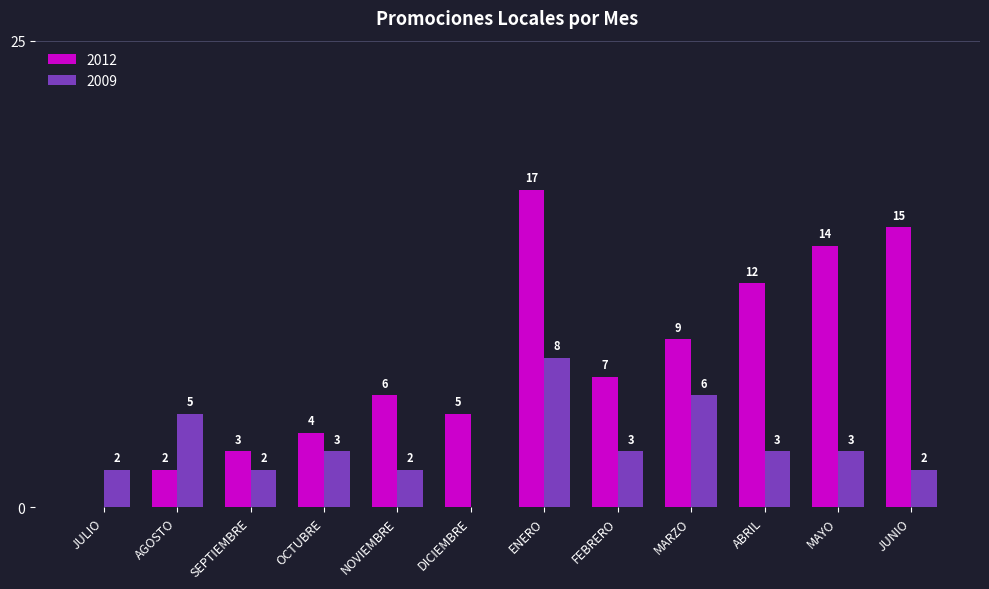

Which category has the highest value in the 2012 series?

ENERO